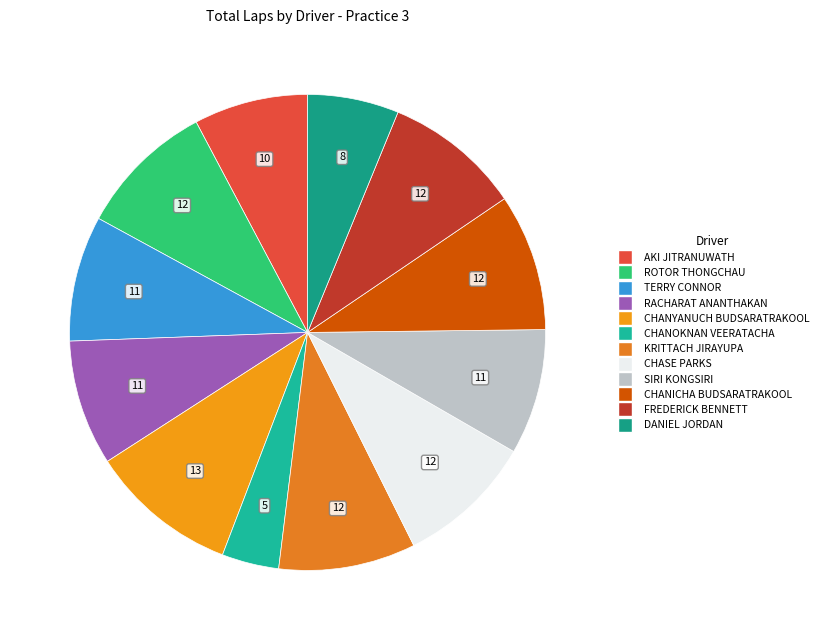

What is the largest slice in the pie chart?

CHANYANUCH BUDSARATRAKOOL